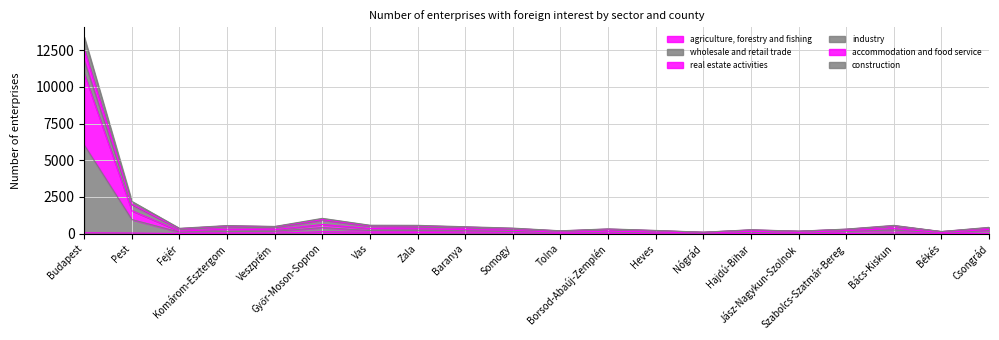

What is the label of the 13th point from the right?

Zala